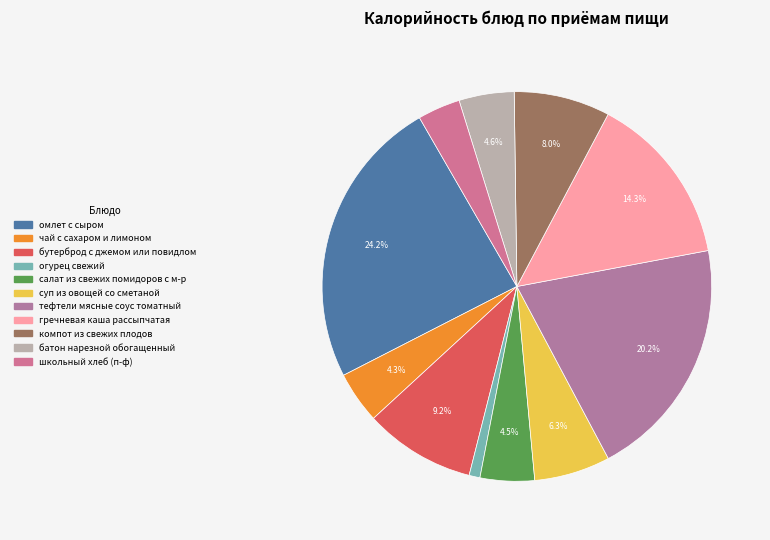

To the nearest percent, what is the difference between the гречневая каша рассыпчатая and школьный хлеб (п-ф) slice percentages?

11%